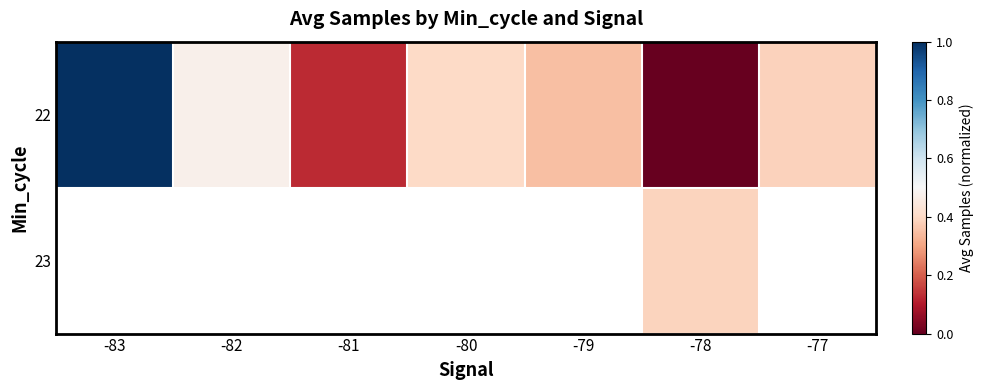

Is the value of 23 at -81 greater than the value of 22 at -77?

No